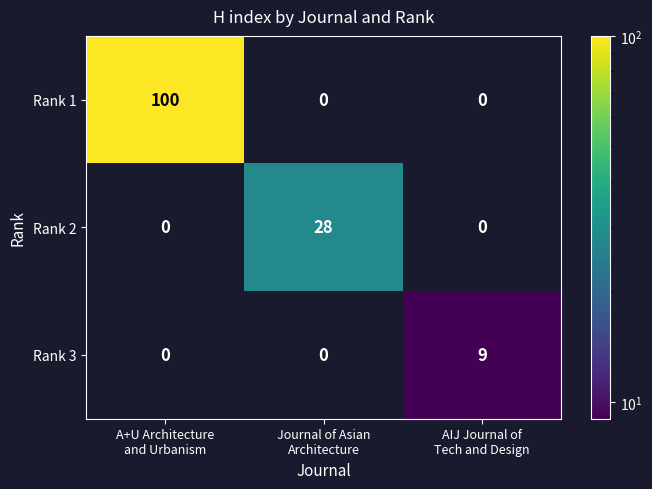

What is the highest value of the Rank 2 series?

28